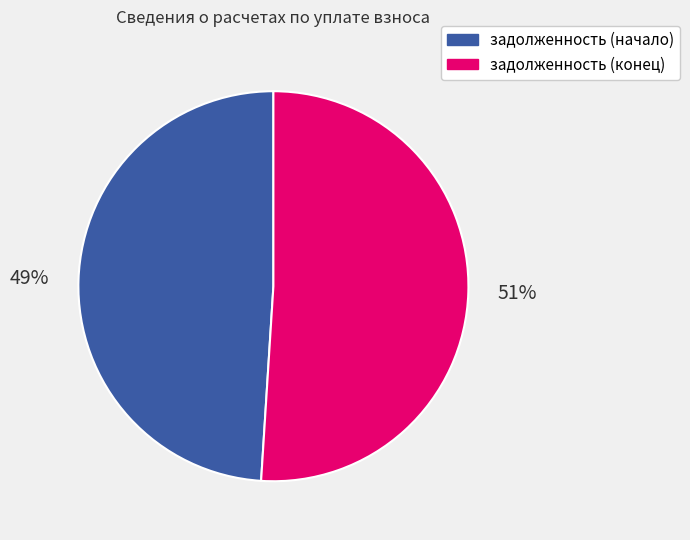

The задолженность (конец) slice represents 37% of the pie. True or false?

False